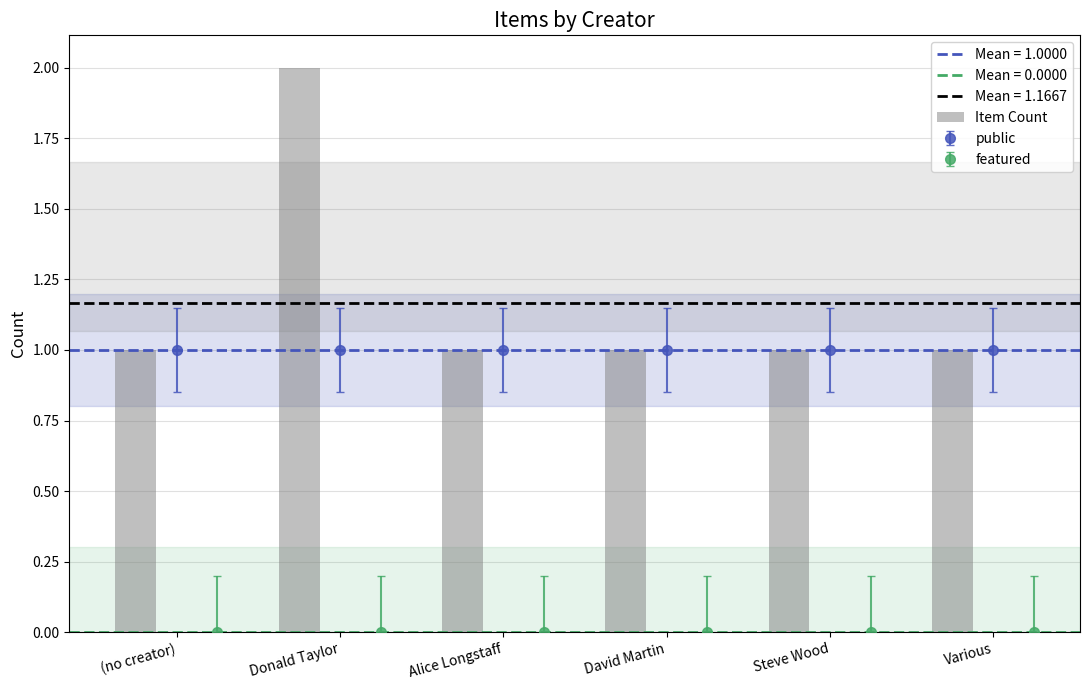

How many bars are there in total?

6